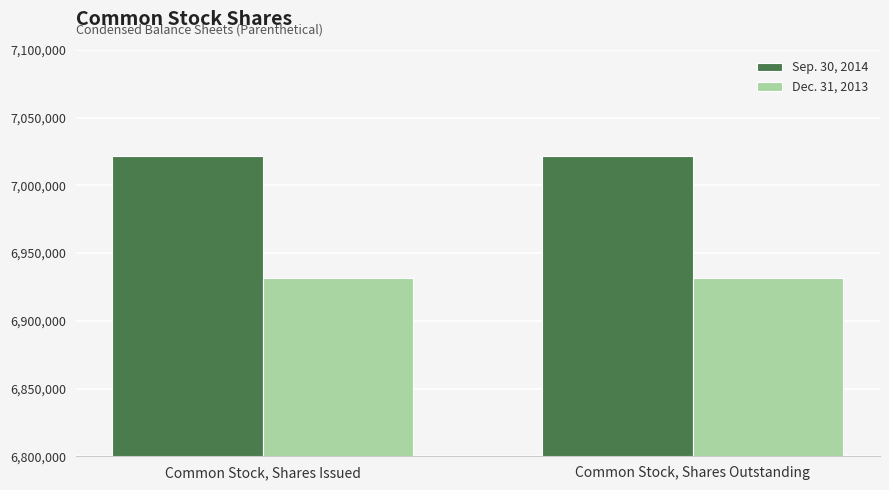

What are all the series names shown in the legend?

Sep. 30, 2014, Dec. 31, 2013